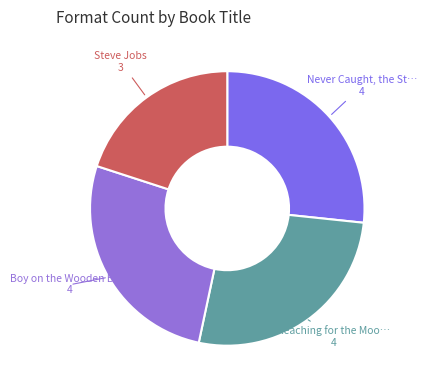

Rank the categories by value from lowest to highest.

Steve Jobs, Never Caught, the Story of Ona Judge, Reaching for the Moon, Boy on the Wooden Box